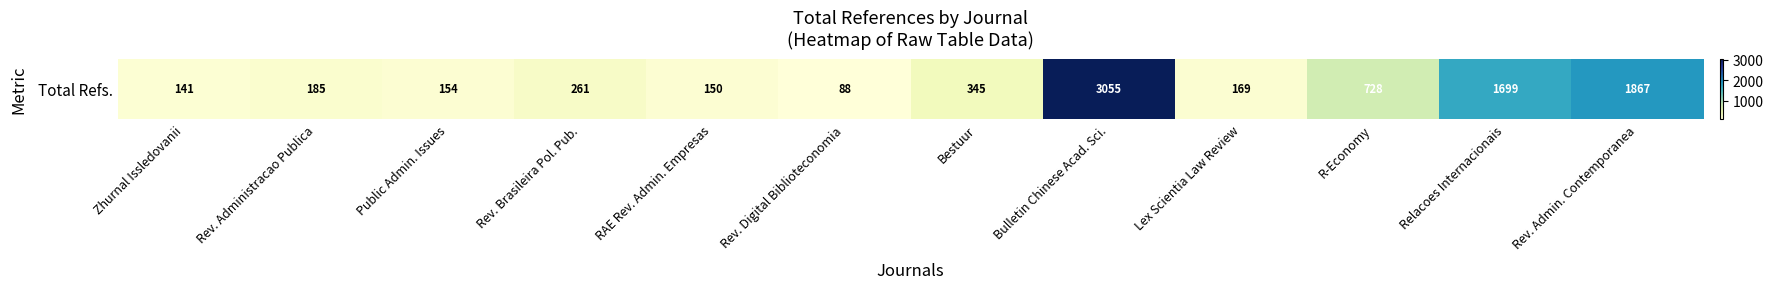

How many values are below 261?

6